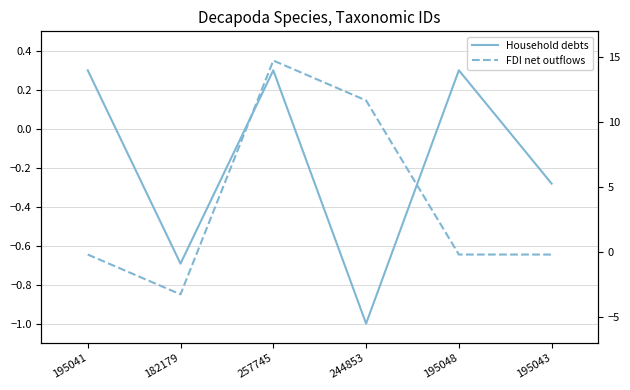

Reading left to right, transcribe all the data shown in this chart.

Household debts: 195041=0.3	182179=-0.7	257745=0.3	244853=-1.0	195048=0.3	195043=-0.3
FDI net outflows: 195041=-0.6	182179=-0.8	257745=0.3	244853=0.1	195048=-0.6	195043=-0.6